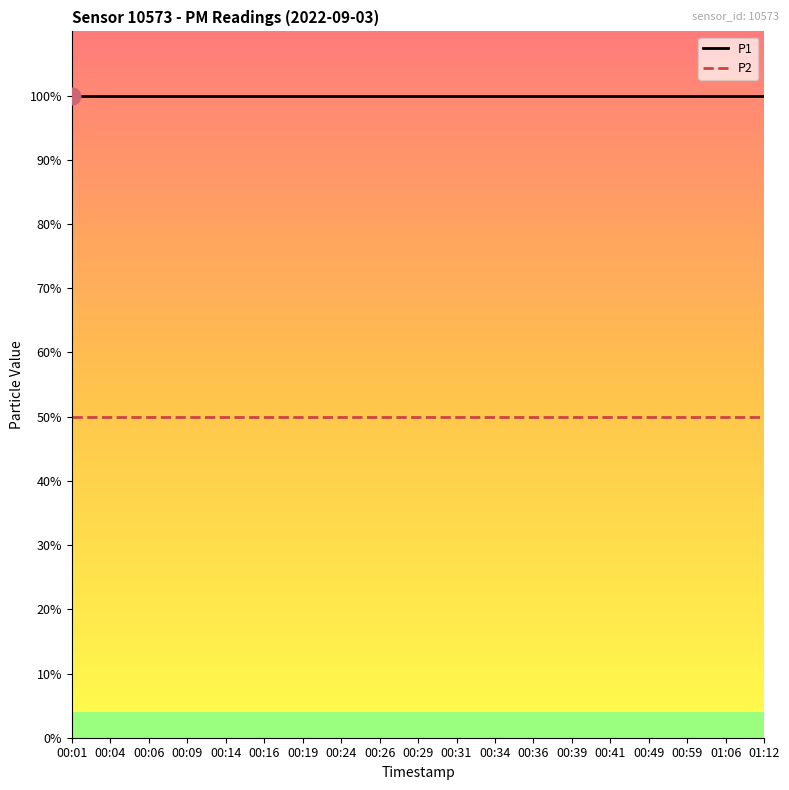

At which category is the sum across all series the highest?

00:01